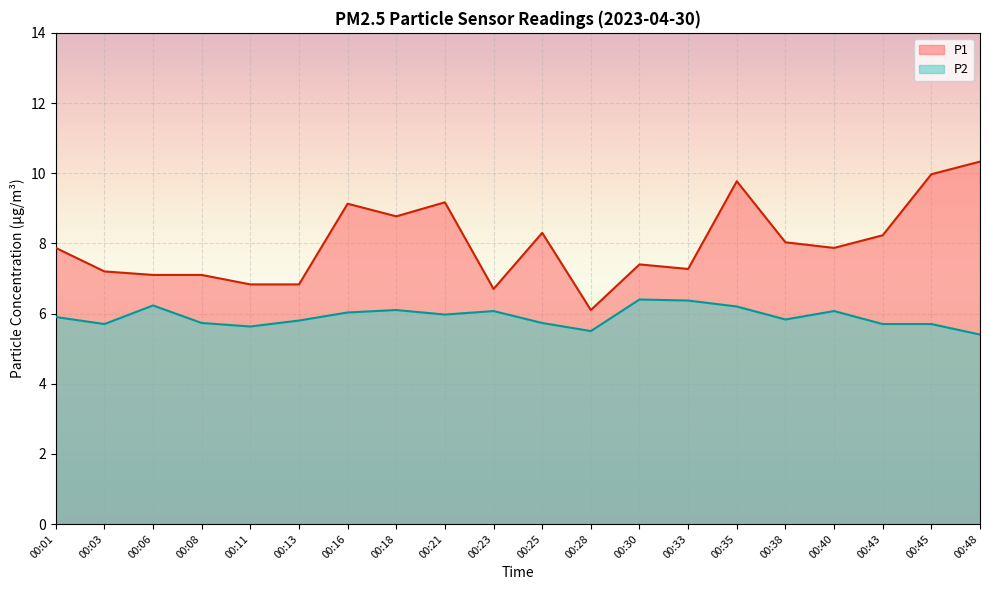

Rank the series by their average value, from highest to lowest.

P1, P2